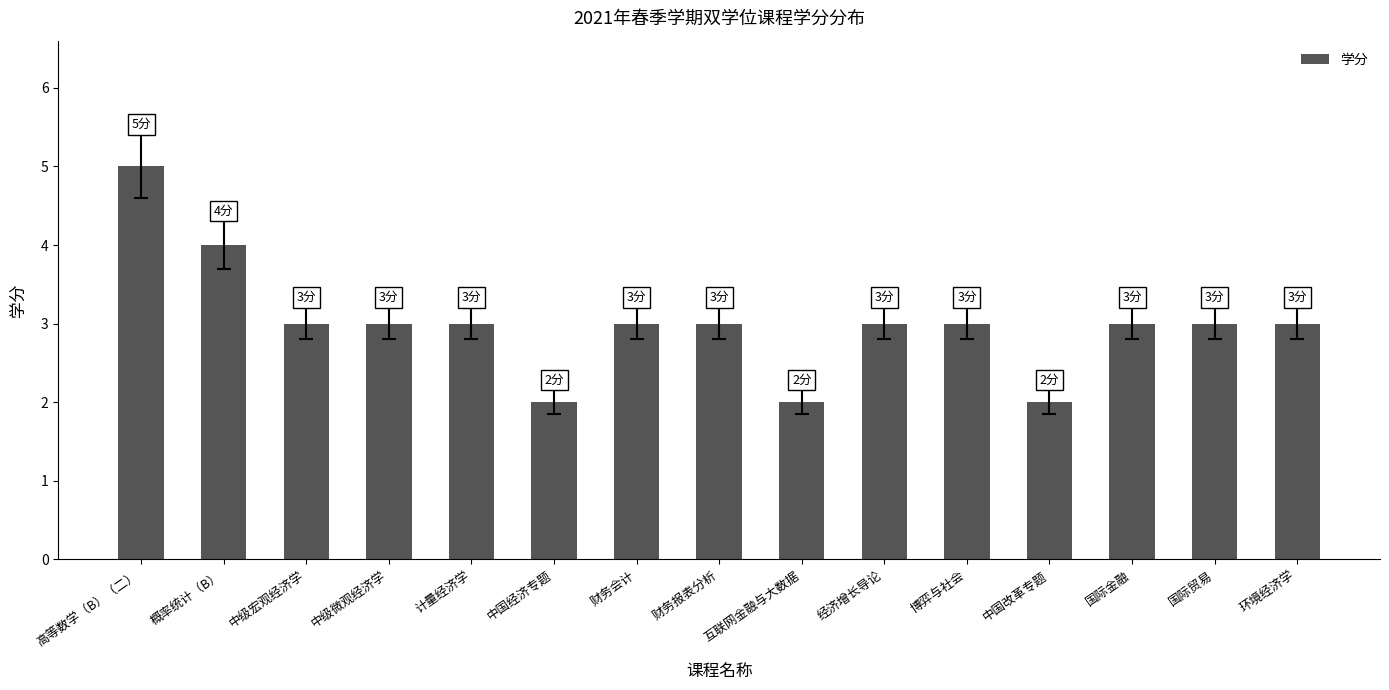

Reading left to right, transcribe all the data shown in this chart.

高等数学（B）（二）=5	概率统计（B）=4	中级宏观经济学=3	中级微观经济学=3	计量经济学=3	中国经济专题=2	财务会计=3	财务报表分析=3	互联网金融与大数据=2	经济增长导论=3	博弈与社会=3	中国改革专题=2	国际金融=3	国际贸易=3	环境经济学=3